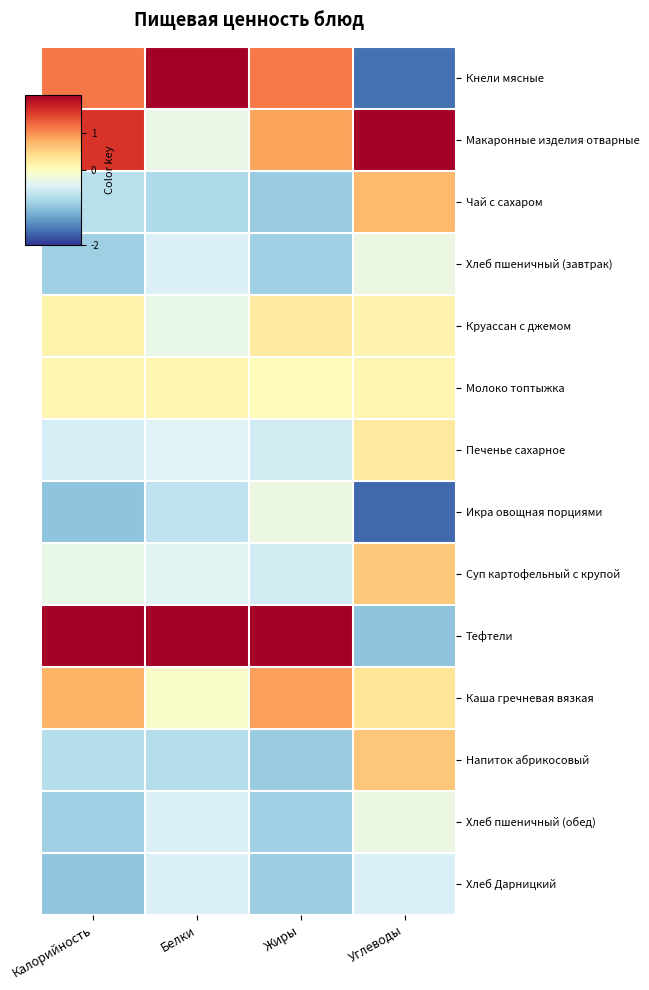

How many data points does each series have?

4